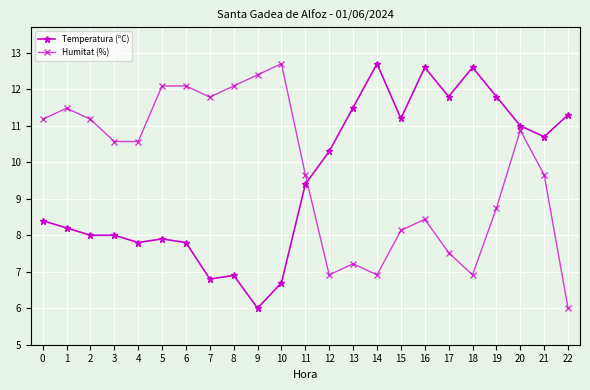

The value of Temperatura (ºC) at 10 is 10.8. True or false?

False